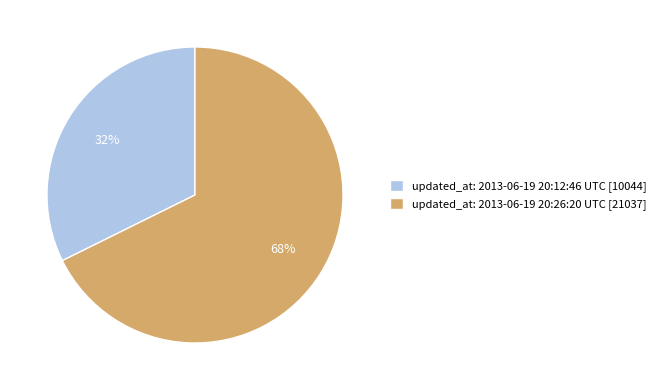

True or false: updated_at: 2013-06-19 20:12:46 UTC accounts for 20% of the total.

False